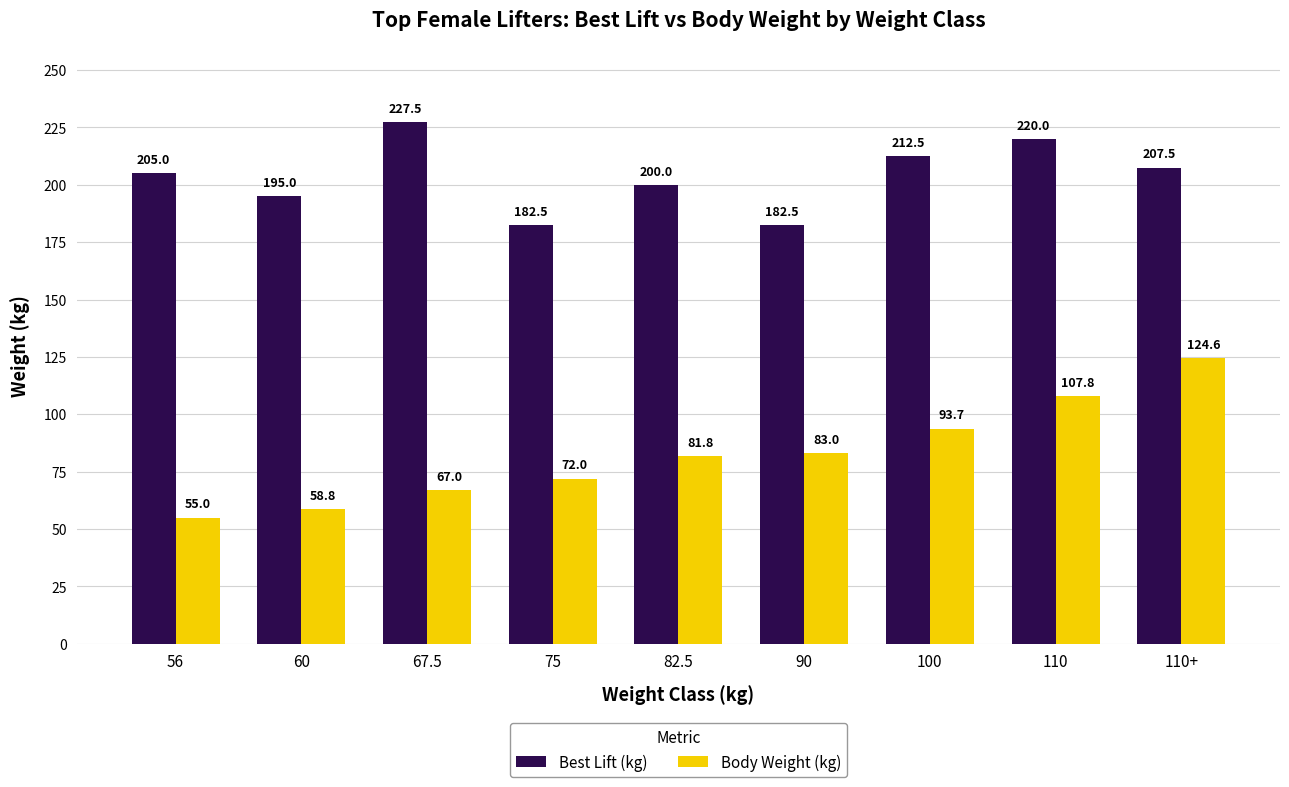

Reading left to right, list all the values displayed in this chart.

Best Lift (kg): 205.0	195.0	227.5	182.5	200.0	182.5	212.5	220.0	207.5
Body Weight (kg): 55.0	58.8	67.0	72.0	81.8	83.0	93.7	107.8	124.6